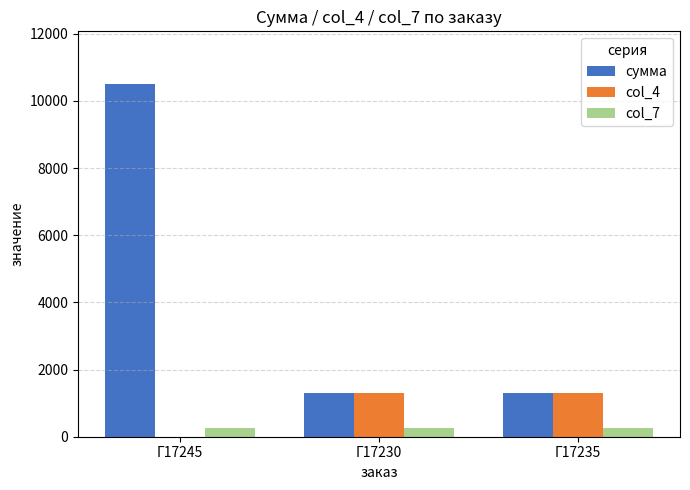

Which series has the widest spread of values?

сумма